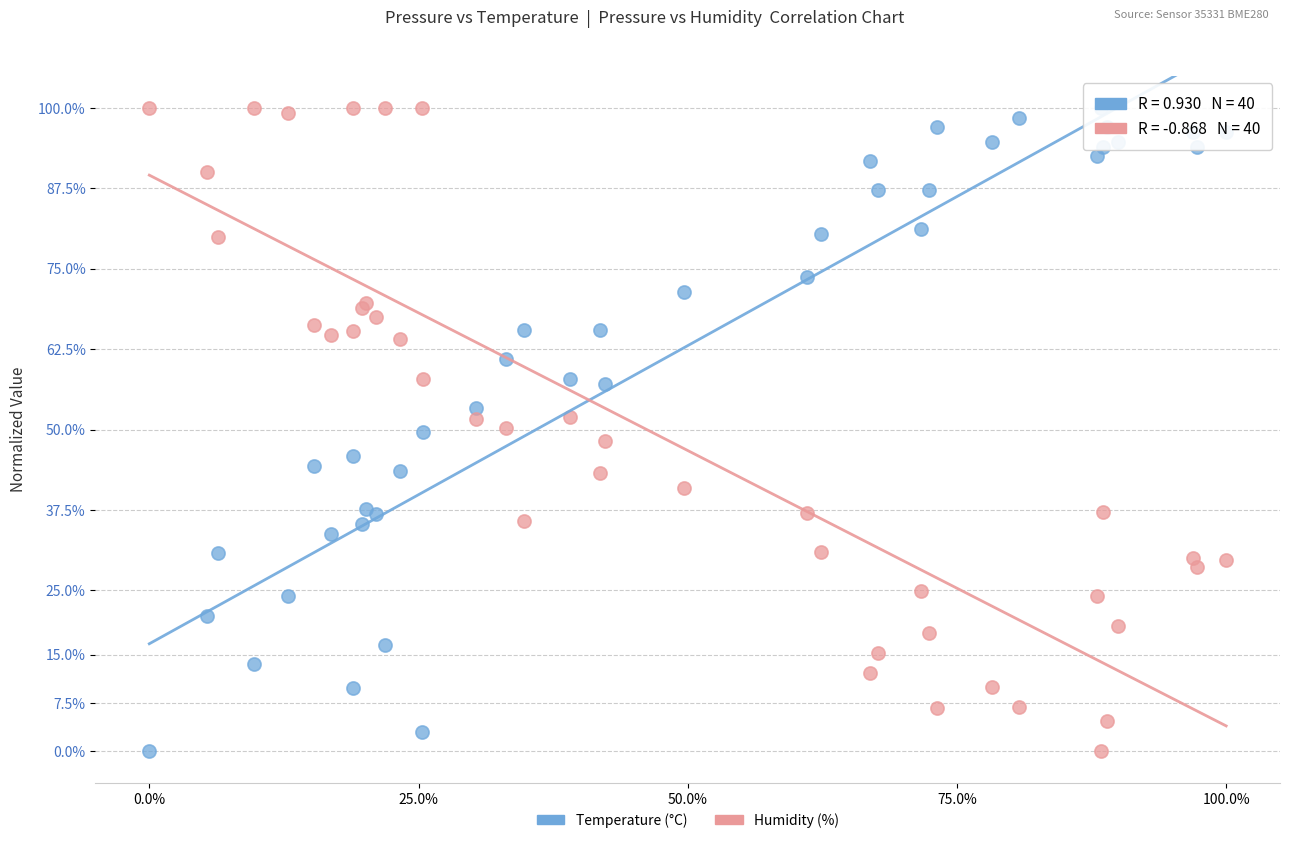

What is the X range (max minus min) for the scatter plot?

100.0